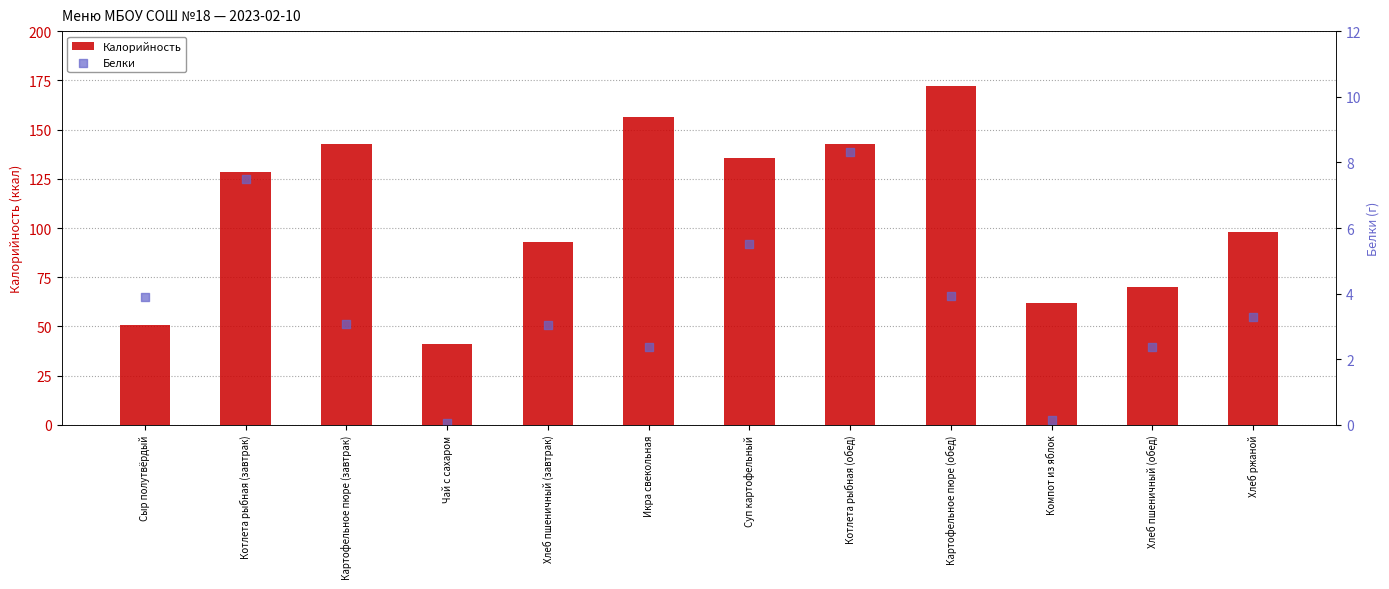

Which series contains the highest Y value?

Калорийность